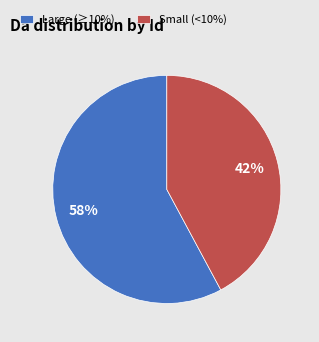

How many segments does this pie chart have?

2